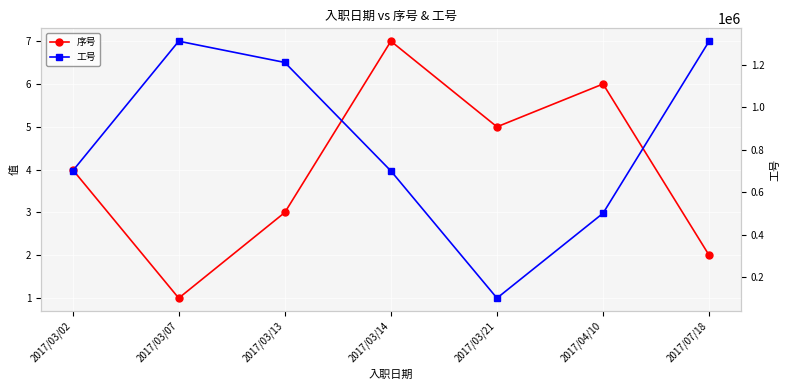

The value of 序号 at 2017/03/07 is 1. True or false?

True